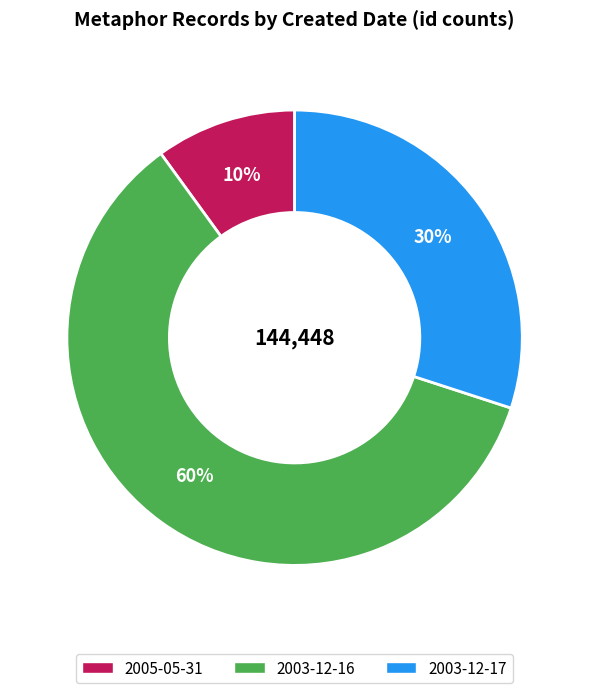

To the nearest percent, what is the average slice percentage?

33%